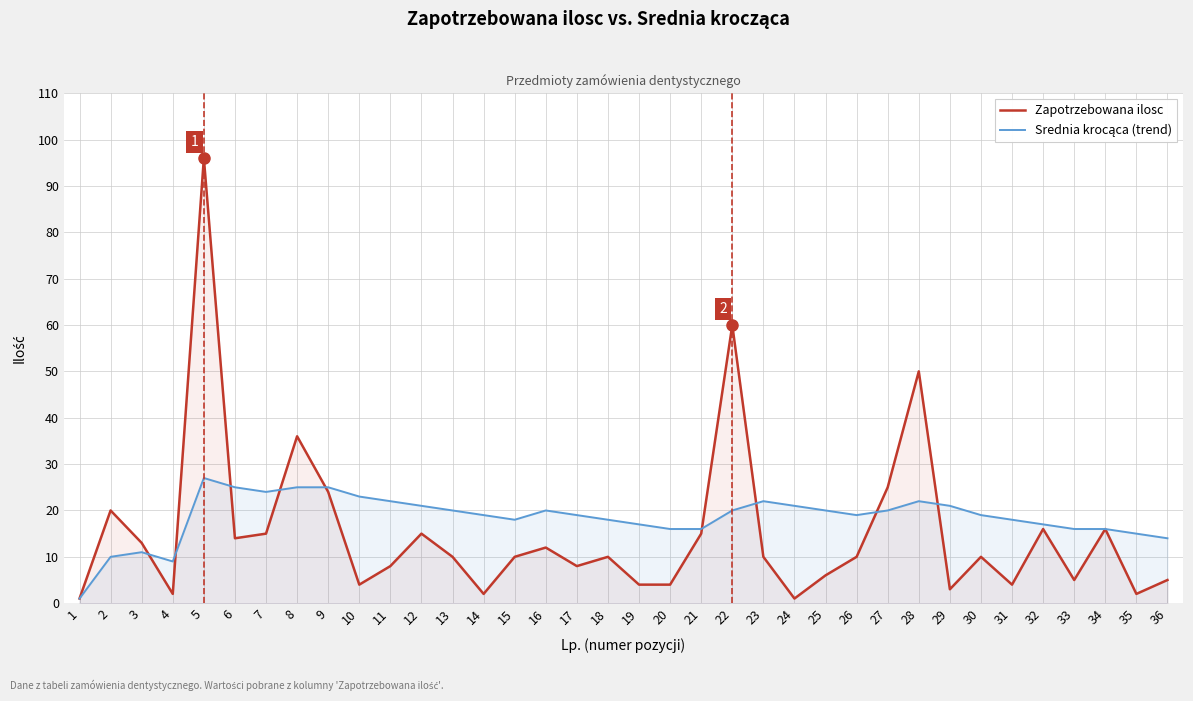

Rank the series by their average value, from highest to lowest.

Srednia krocąca (trend), Zapotrzebowana ilosc